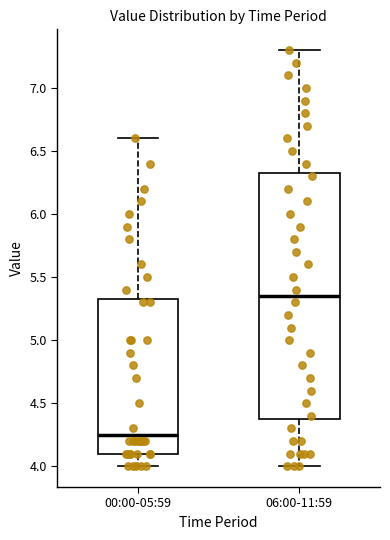

Reading left to right, read every box against the y-axis: the position of its median line, the range the box covers, and the ends of its whiskers. The values are not printed on the chart, so give them approximately, as read against the axis.

00:00-05:59: median 4.25, box 4.10 to 5.35, whiskers 4.00 to 6.60
06:00-11:59: median 5.35, box 4.40 to 6.35, whiskers 4.00 to 7.30